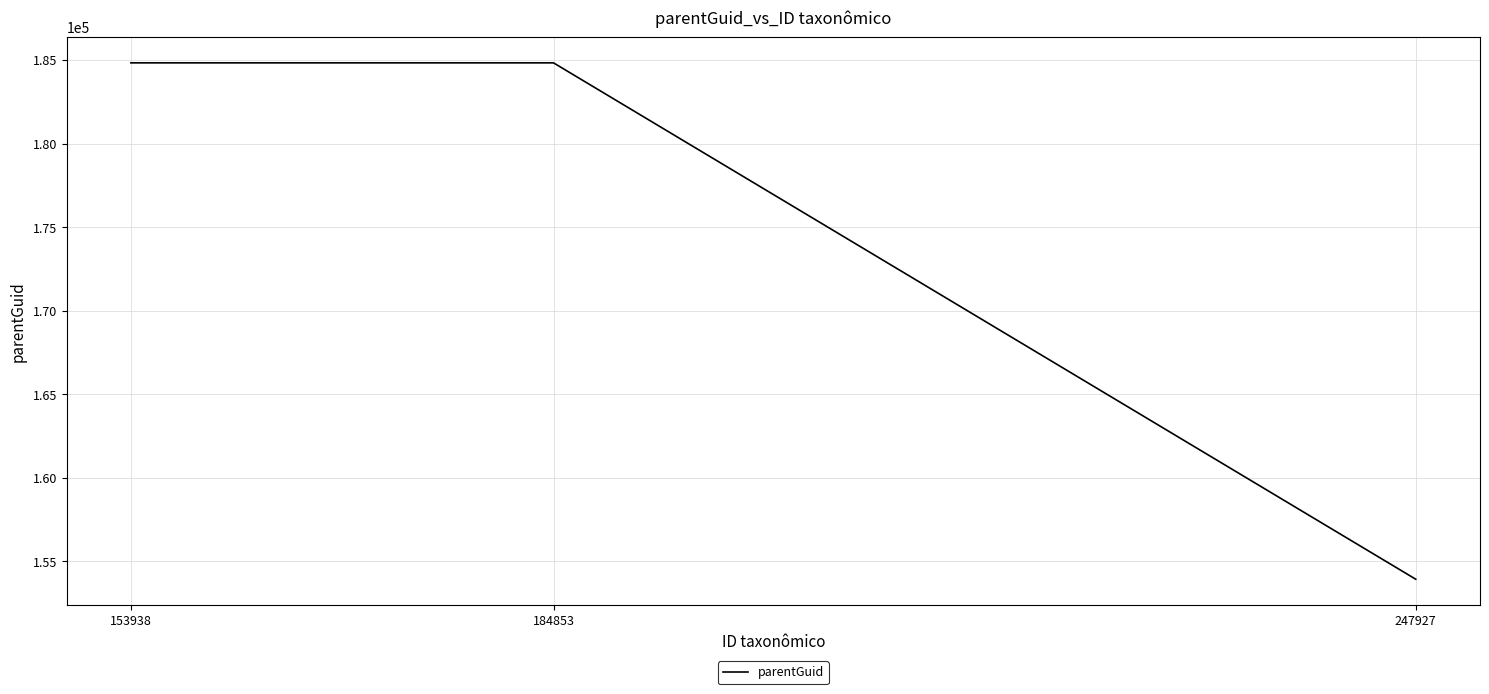

What is the ratio of the value at 153938 to the value at 247927?

1.2